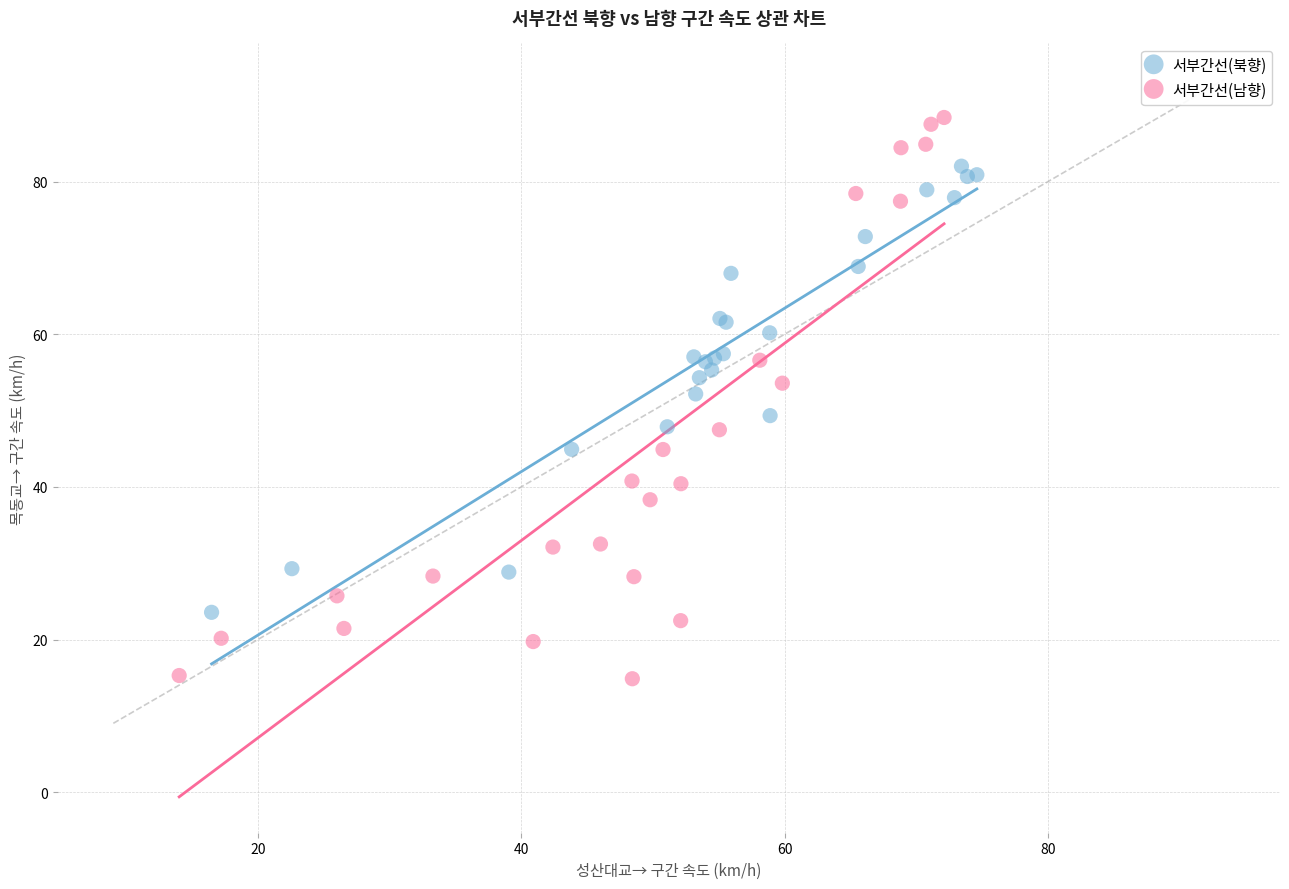

Which series has the largest Y range (max minus min)?

서부간선(남향)